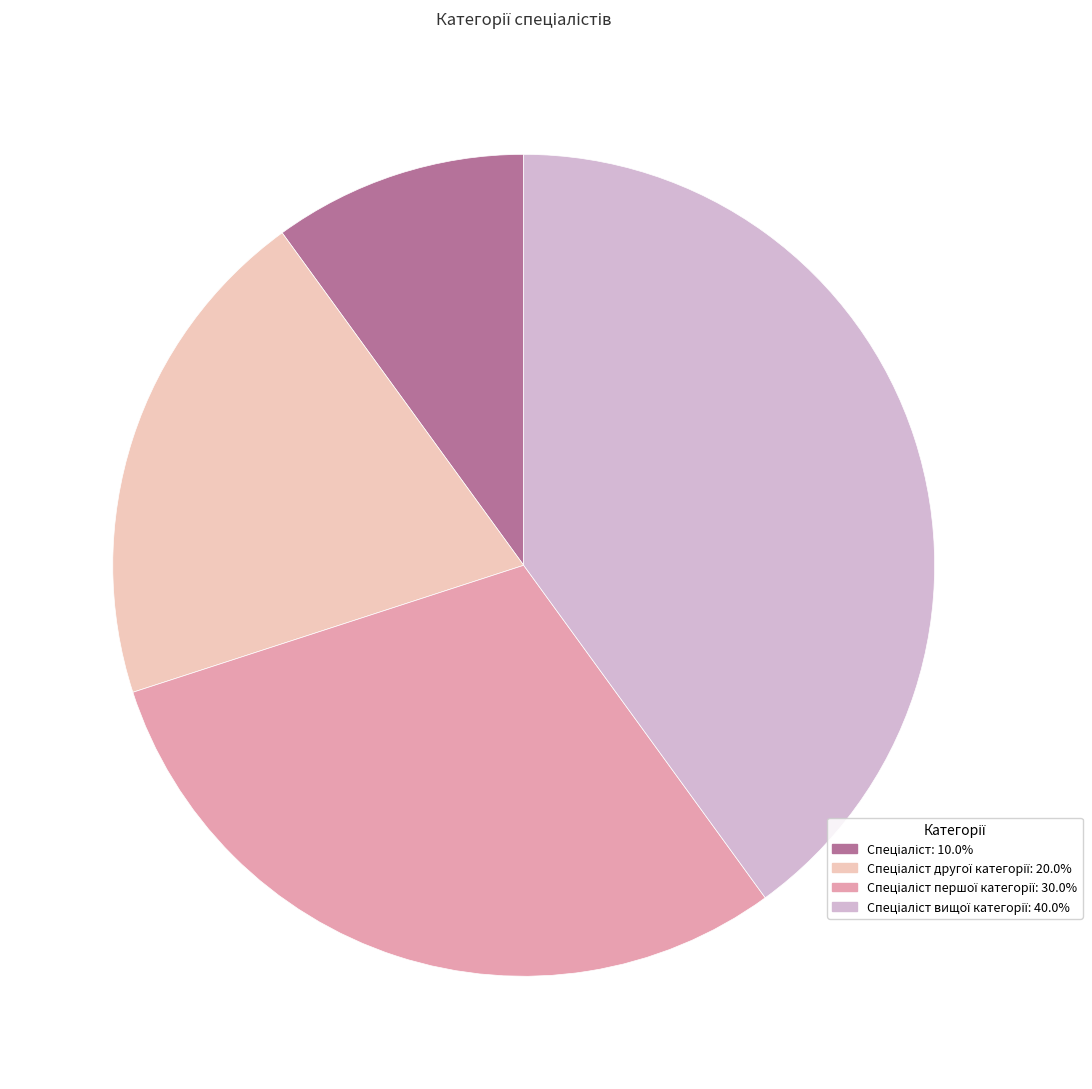

Is there any slice that represents more than half of the pie?

No